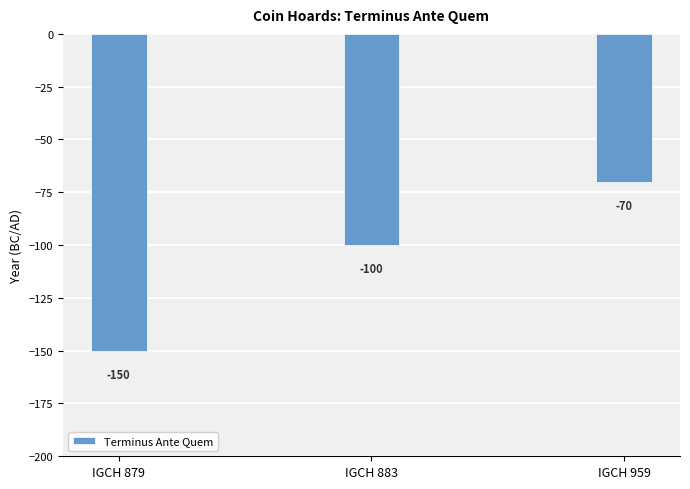

Count the values in the range -150 to -70.

3